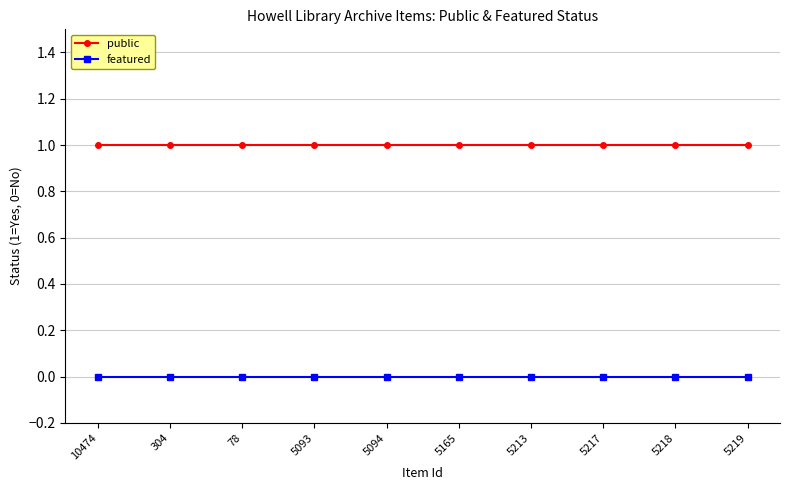

Is it true that public equals 1 at 5217?

True